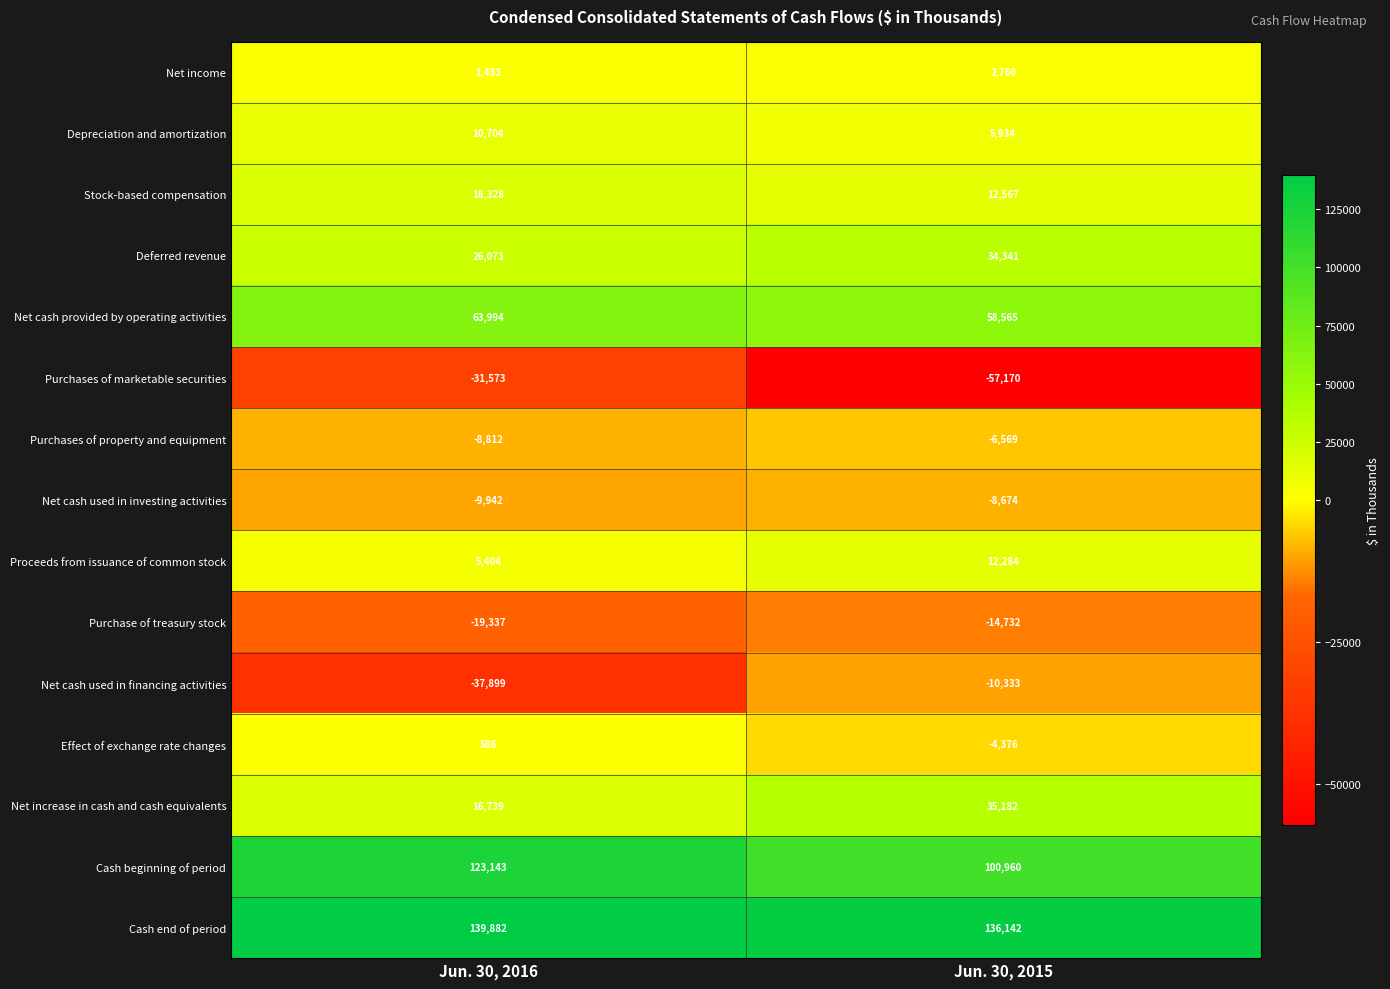

Which series has the largest total across all categories?

Cash end of period